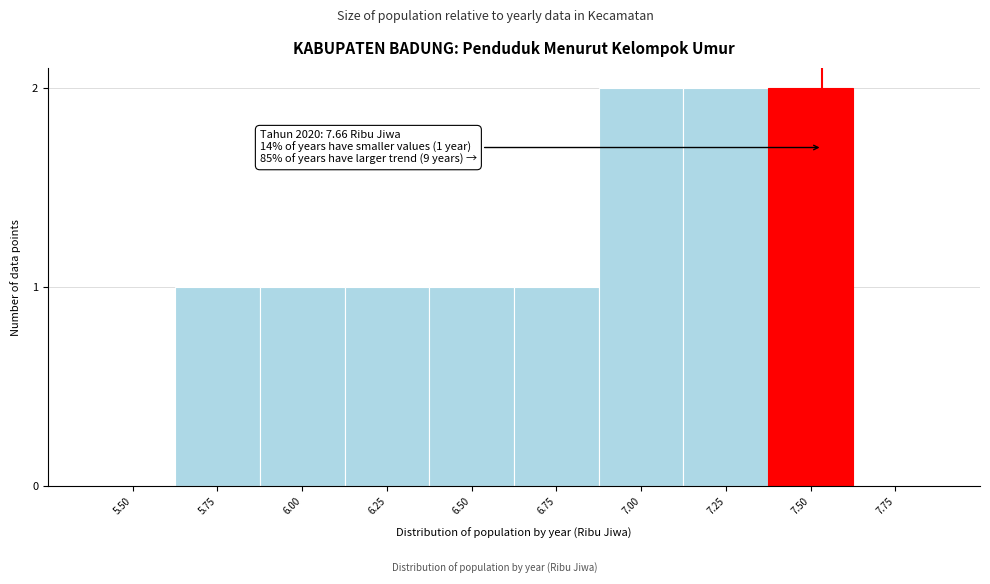

Reading left to right, transcribe all the data shown in this chart.

5.50=0	5.75=1	6.00=1	6.25=1	6.50=1	6.75=1	7.00=2	7.25=2	7.50=2	7.75=0